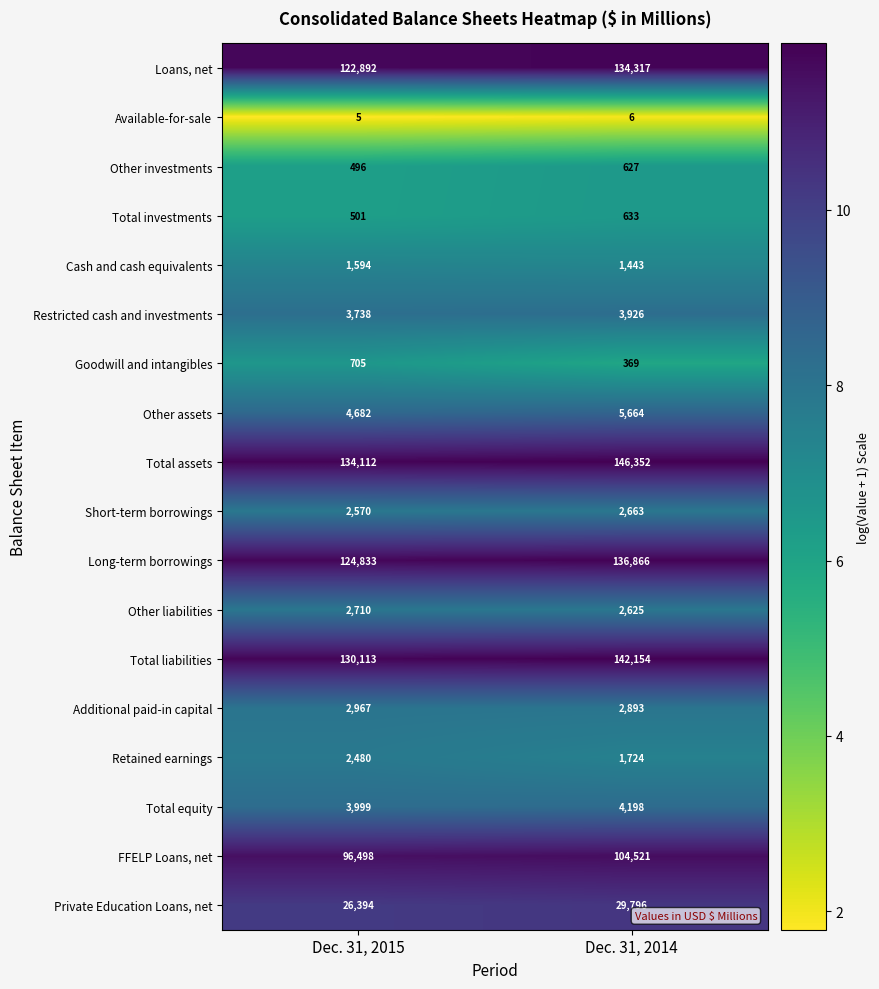

At Dec. 31, 2015, list the series in order from largest to smallest.

Total assets, Total liabilities, Long-term borrowings, Loans, net, FFELP Loans, net, Private Education Loans, net, Other assets, Total equity, Restricted cash and investments, Additional paid-in capital, Other liabilities, Short-term borrowings, Retained earnings, Cash and cash equivalents, Goodwill and intangibles, Total investments, Other investments, Available-for-sale